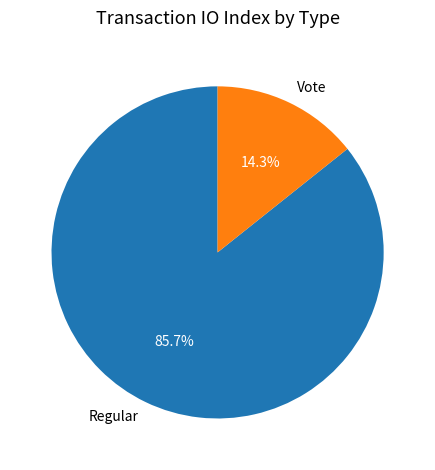

Which has a higher value, Regular or Vote?

Regular